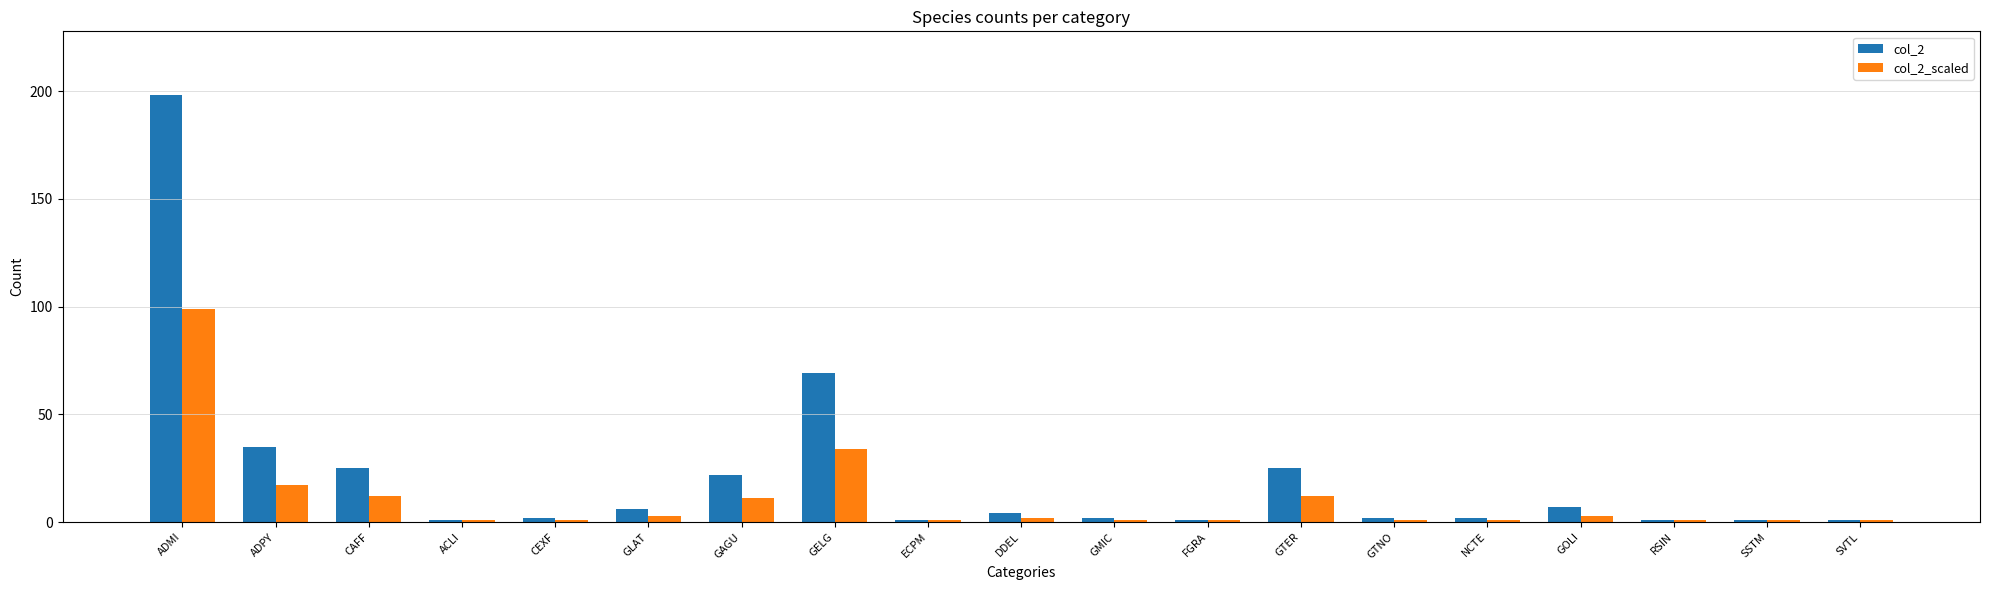

At which category is the sum across all series the highest?

ADMI